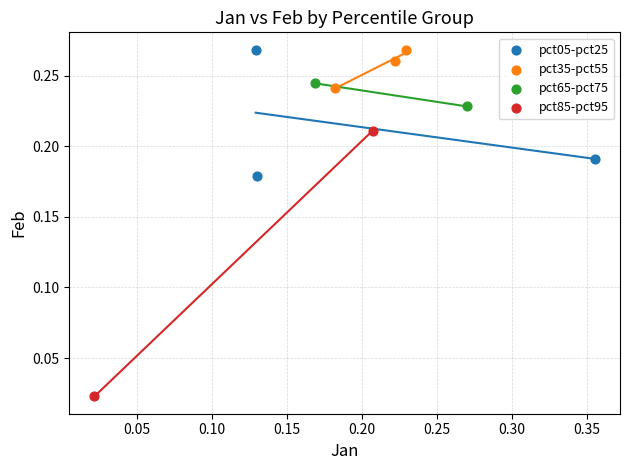

What are all the series names shown in the legend?

pct05-pct25, pct35-pct55, pct65-pct75, pct85-pct95